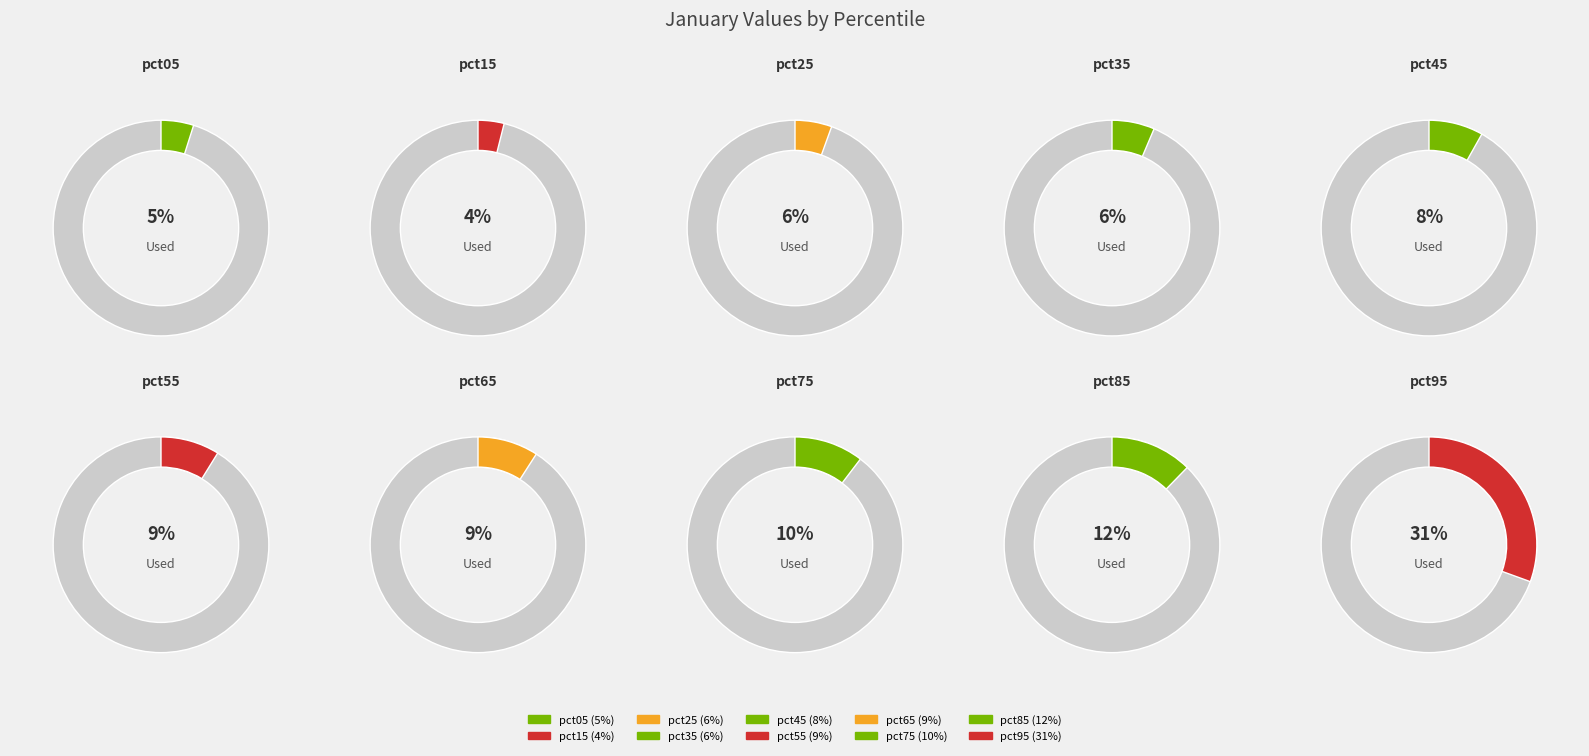

Is it true that pct65 is 3% of the pie?

False